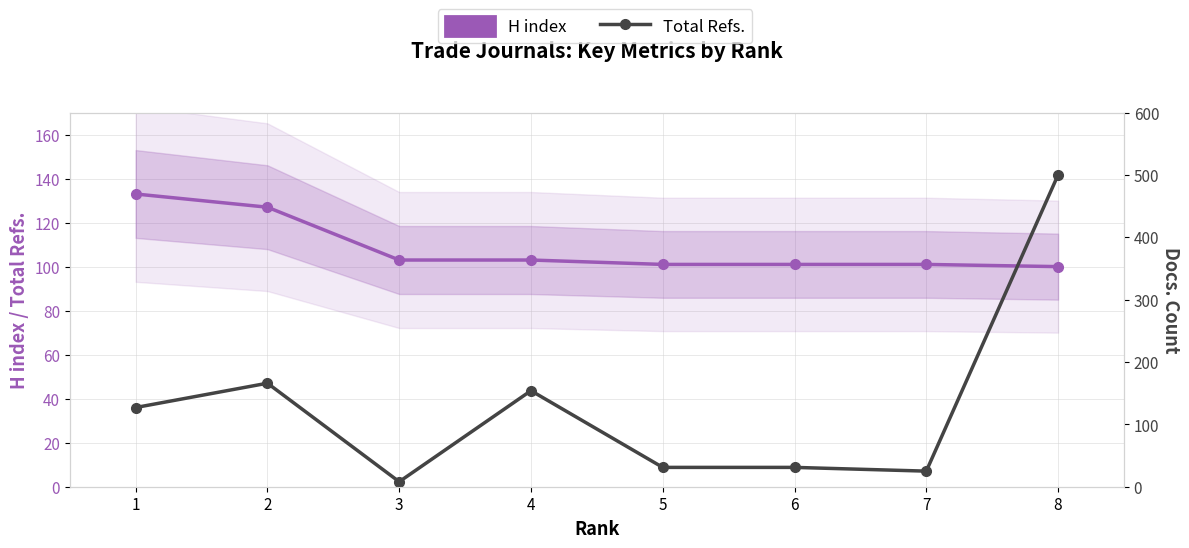

Is the value of H index at 3 greater than the value of Total Refs. at 5?

Yes